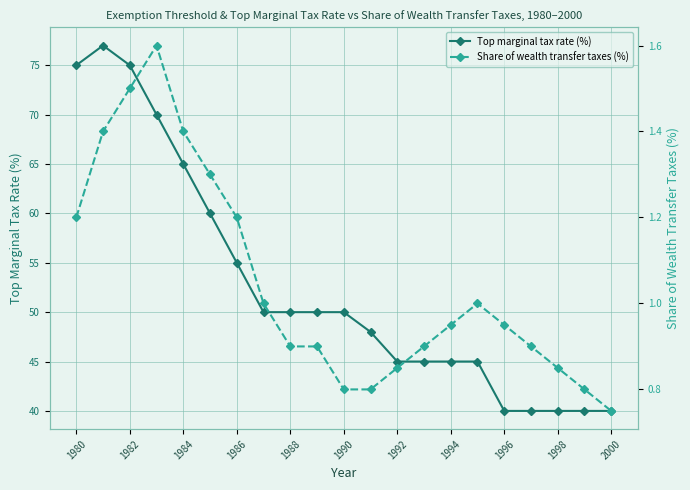

The value of Top marginal tax rate (%) at 1980 is 75. True or false?

True